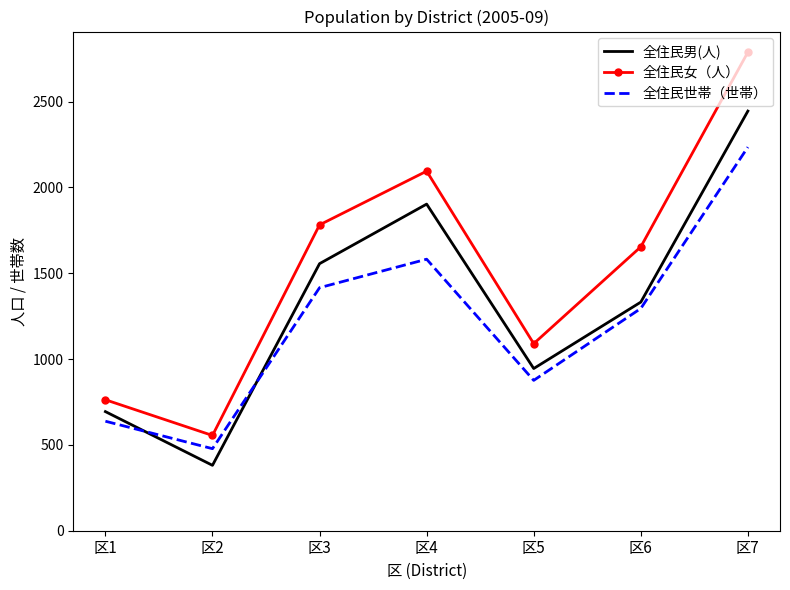

Rank the categories by 全住民世帯（世帯） value from lowest to highest.

区2, 区1, 区5, 区6, 区3, 区4, 区7